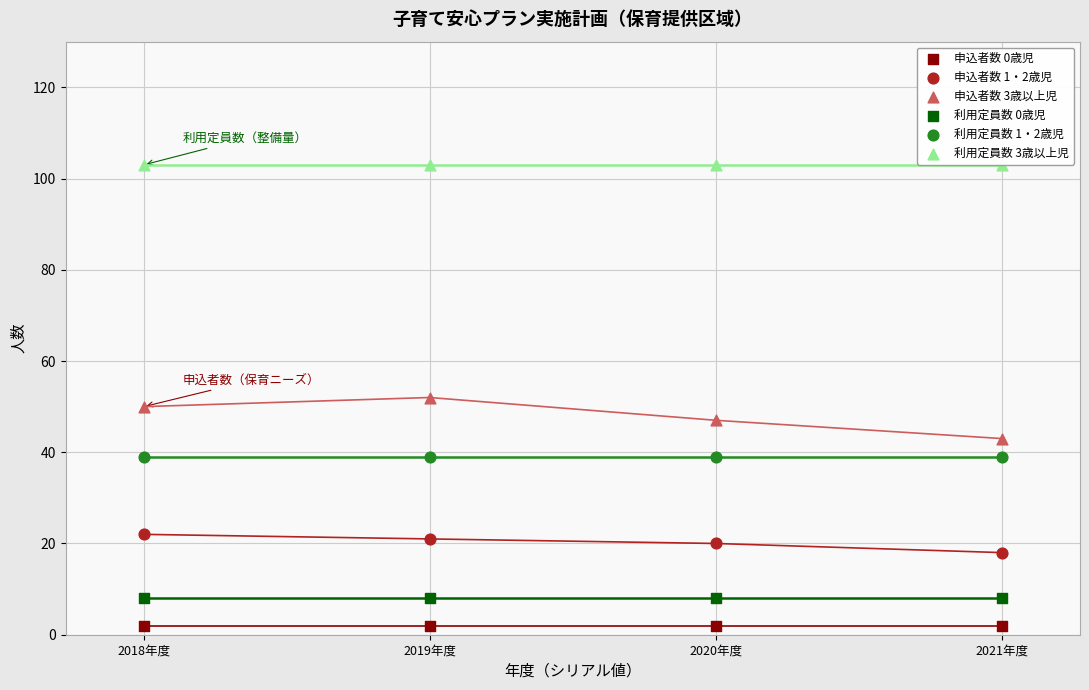

What are all the series names shown in the legend?

申込者数 0歳児, 申込者数 1・2歳児, 申込者数 3歳以上児, 利用定員数 0歳児, 利用定員数 1・2歳児, 利用定員数 3歳以上児